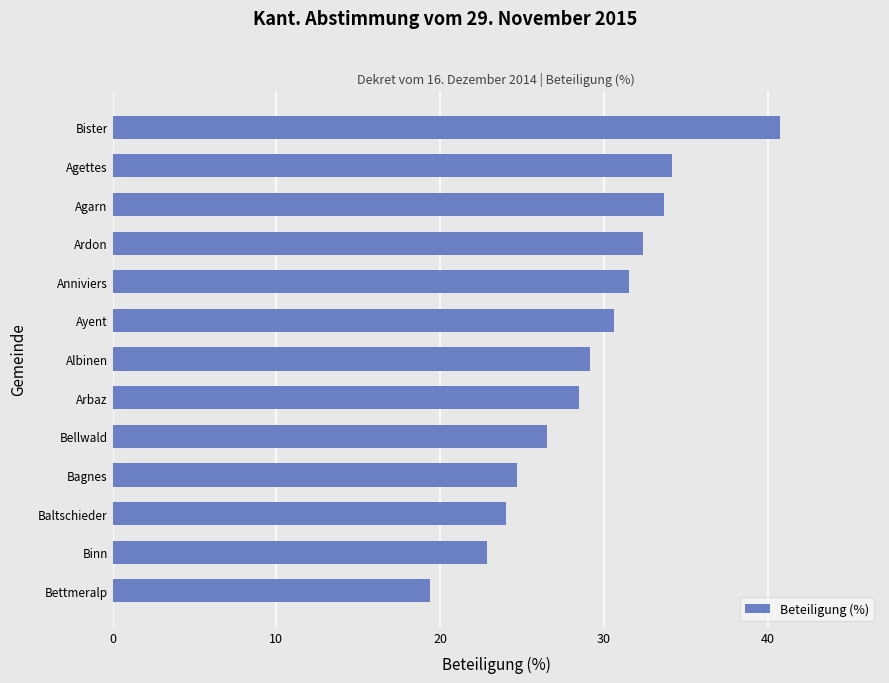

The value at Bagnes is 14.8. True or false?

False